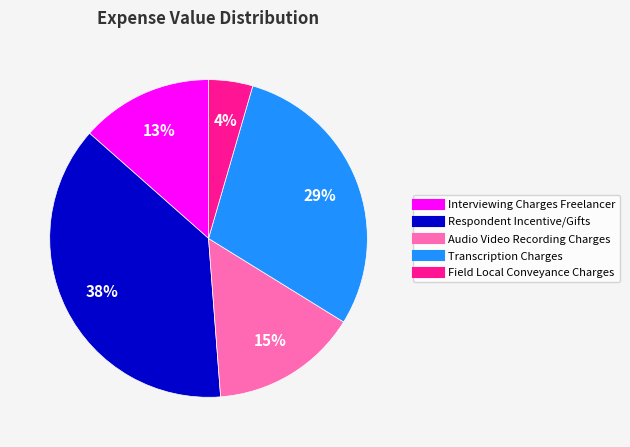

To the nearest percent, what is the difference between the Audio Video Recording Charges and Transcription Charges slice percentages?

14%